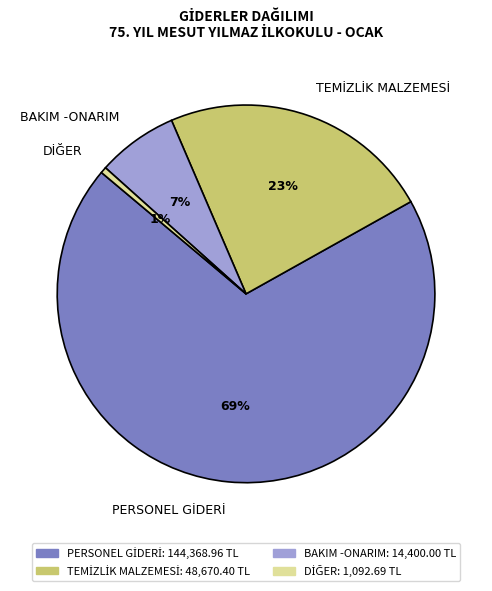

Is there any slice that represents more than half of the pie?

Yes